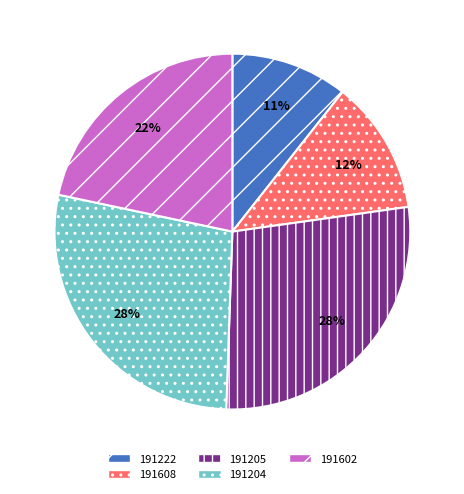

Is the sum of 191602 and 191608 greater than half?

No